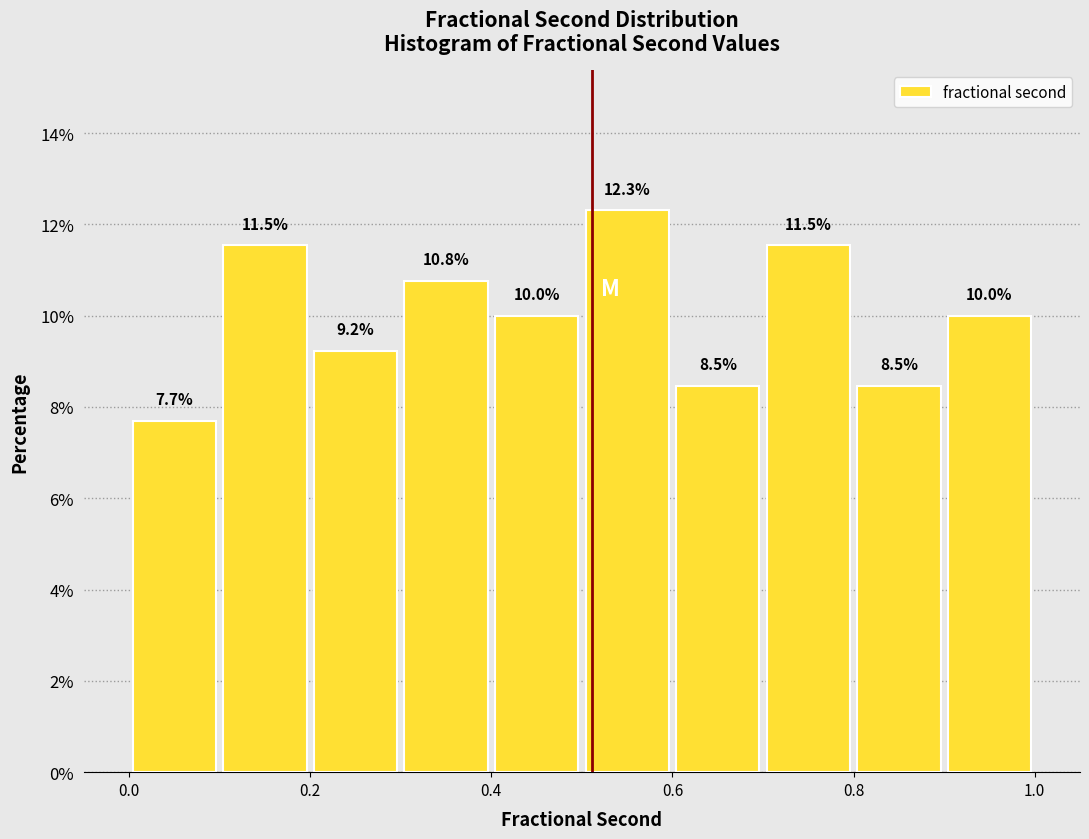

Reading left to right, list every bar in this chart as the range it spans on the x-axis followed by its height.

0.0 to 0.1: 7.7
0.1 to 0.2: 11.5
0.2 to 0.3: 9.2
0.3 to 0.4: 10.8
0.4 to 0.5: 10.0
0.5 to 0.6: 12.3
0.6 to 0.7: 8.5
0.7 to 0.8: 11.5
0.8 to 0.9: 8.5
0.9 to 1.0: 10.0